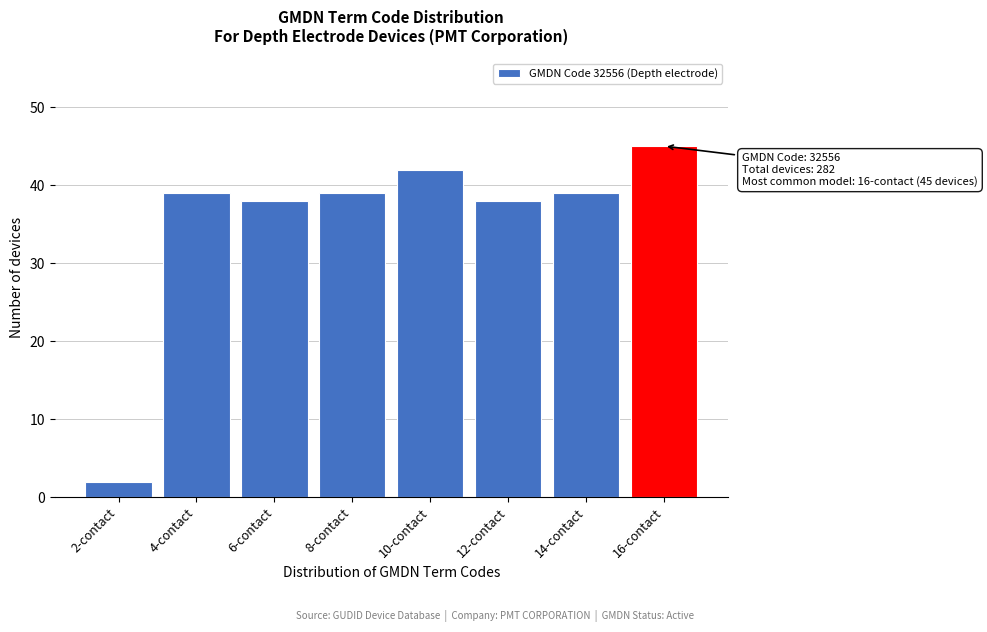

Over which range of the x-axis is the bar tallest?

15 to 17